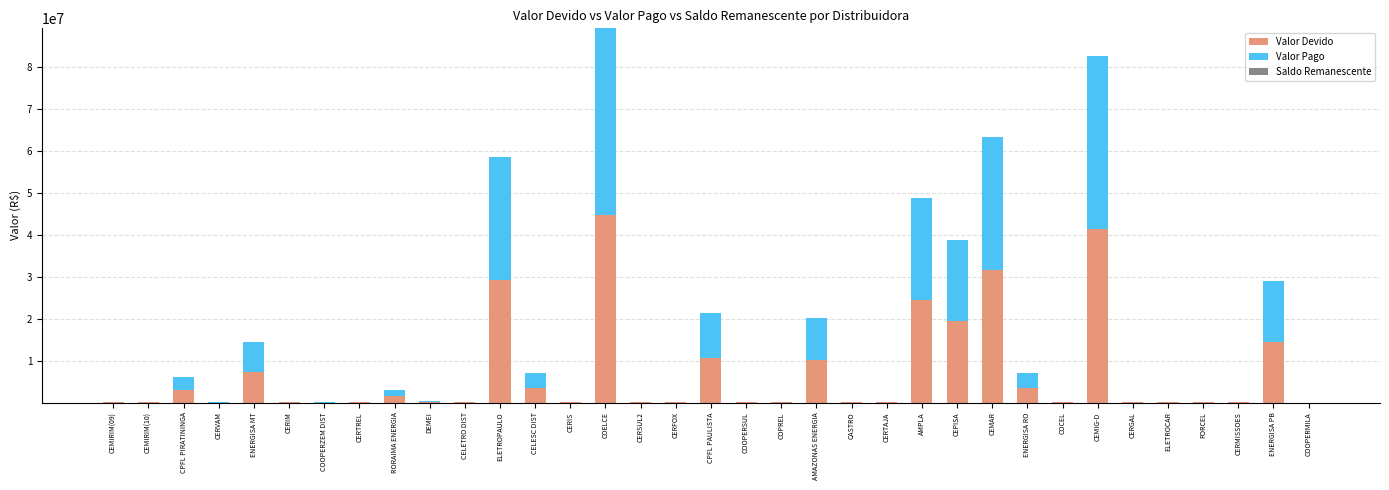

Count the number of categories in the chart.

35